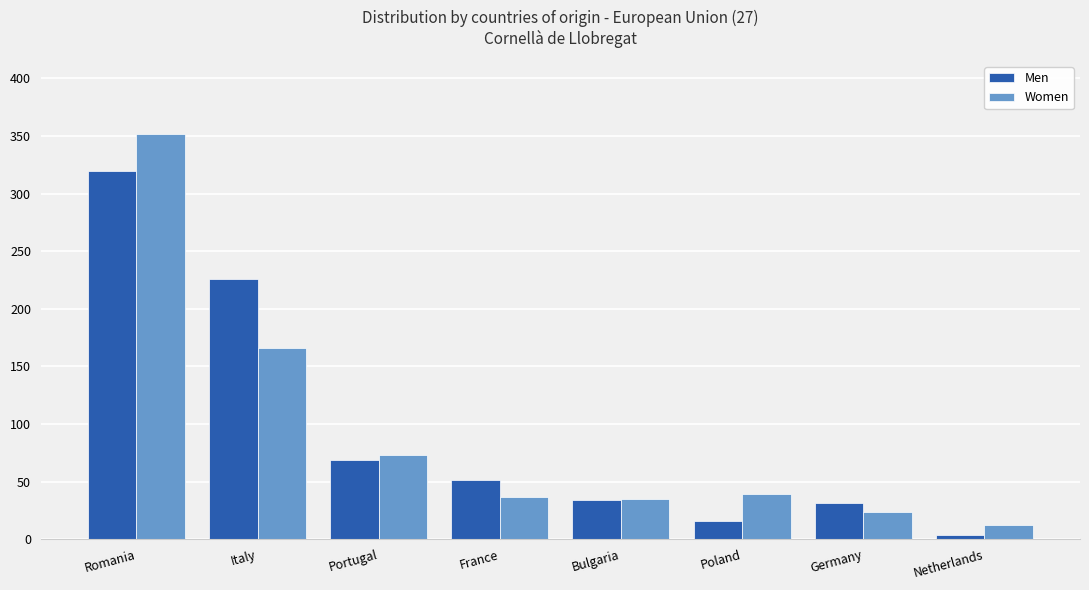

Which category has the lowest value in the Men series?

Netherlands